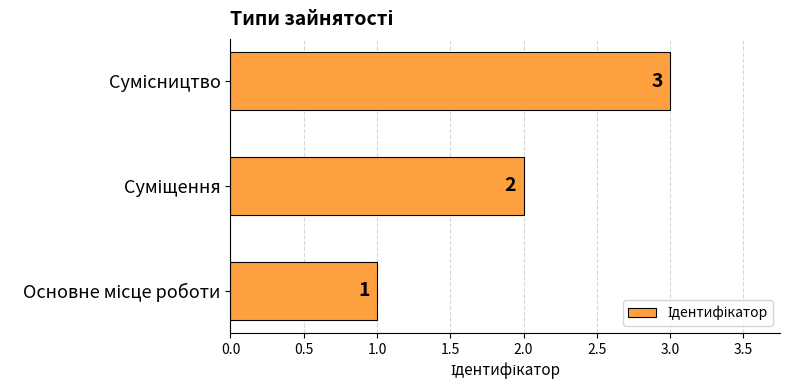

What is the maximum value shown in the chart?

3